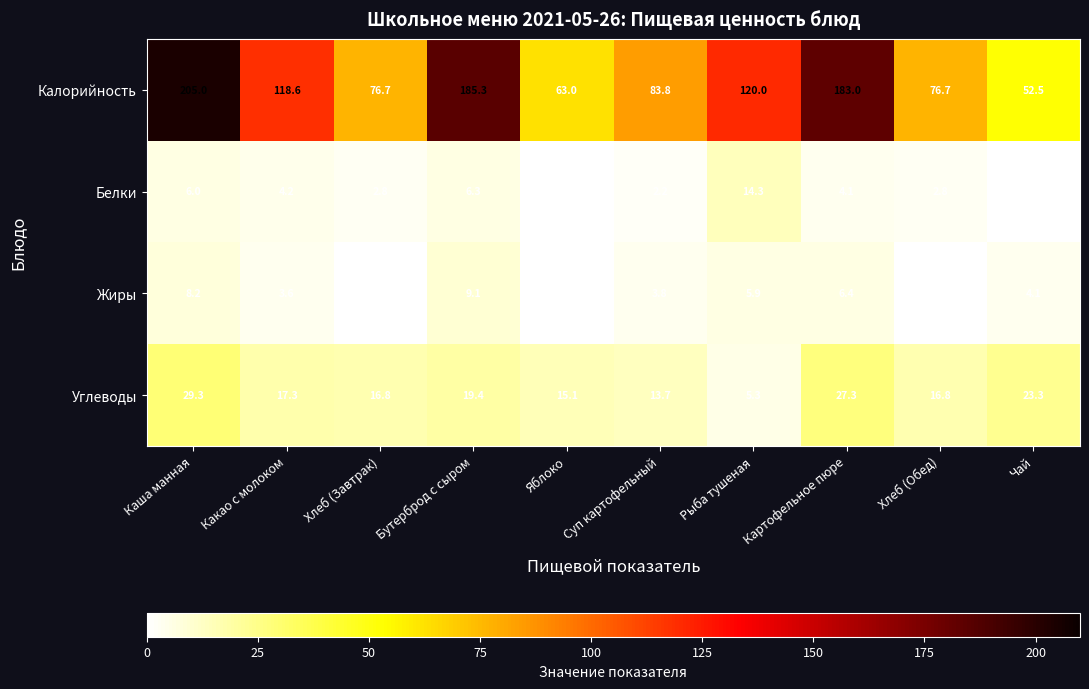

The value of Белки at Суп картофельный is 2.2. True or false?

True